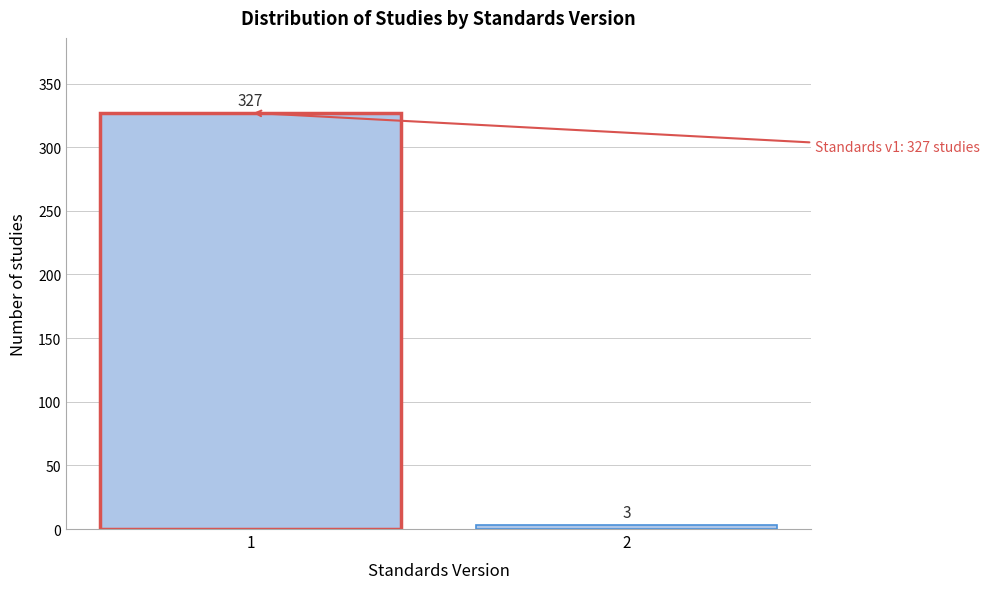

Reading right to left, list all the values displayed in this chart.

3	327